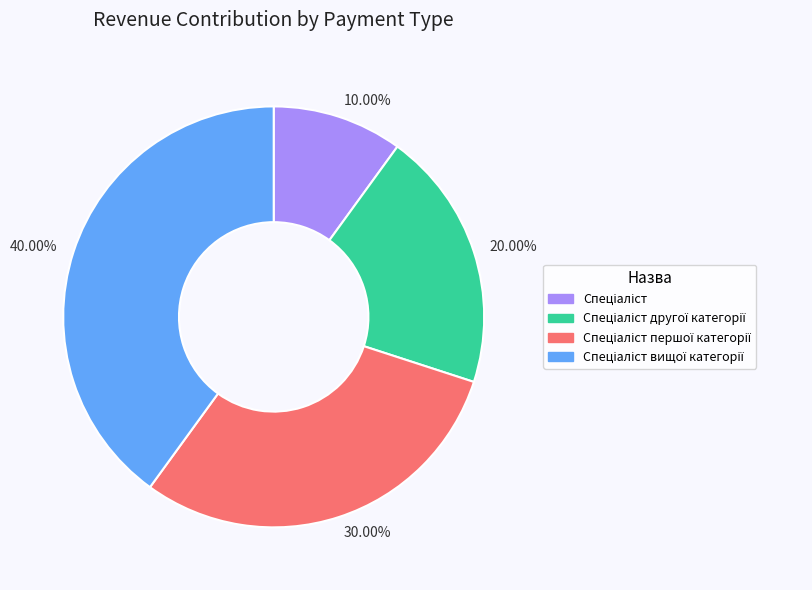

Is there any slice that represents more than half of the pie?

No